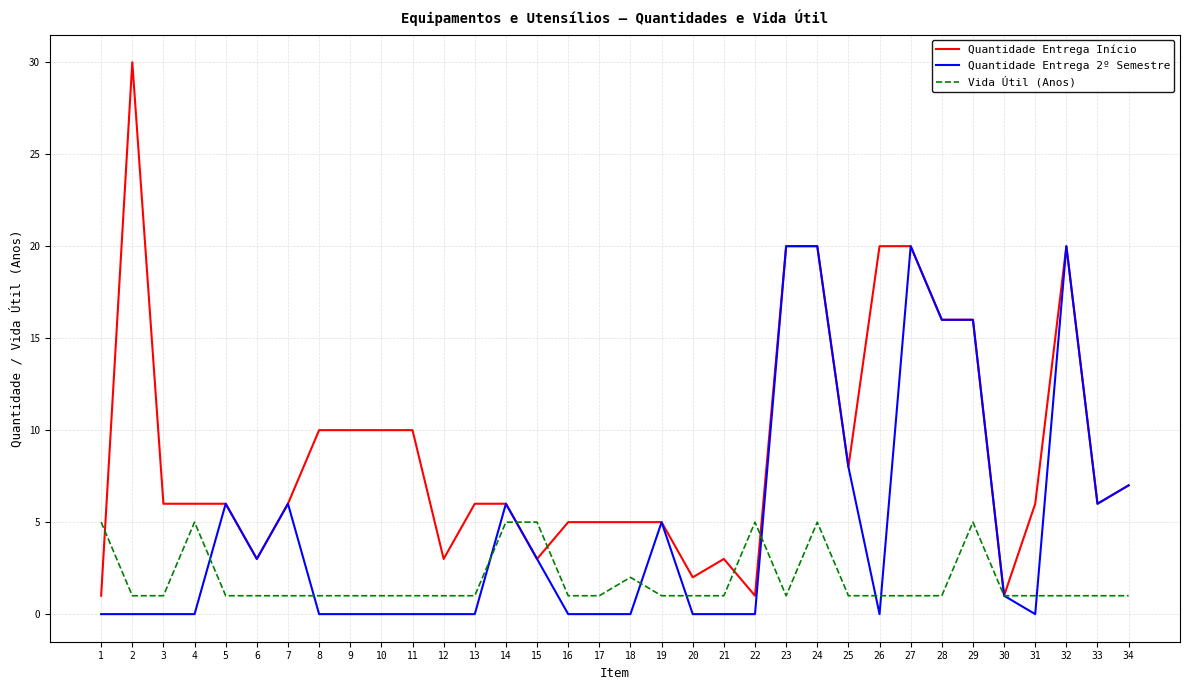

At which category does the chart reach its peak across all series?

2